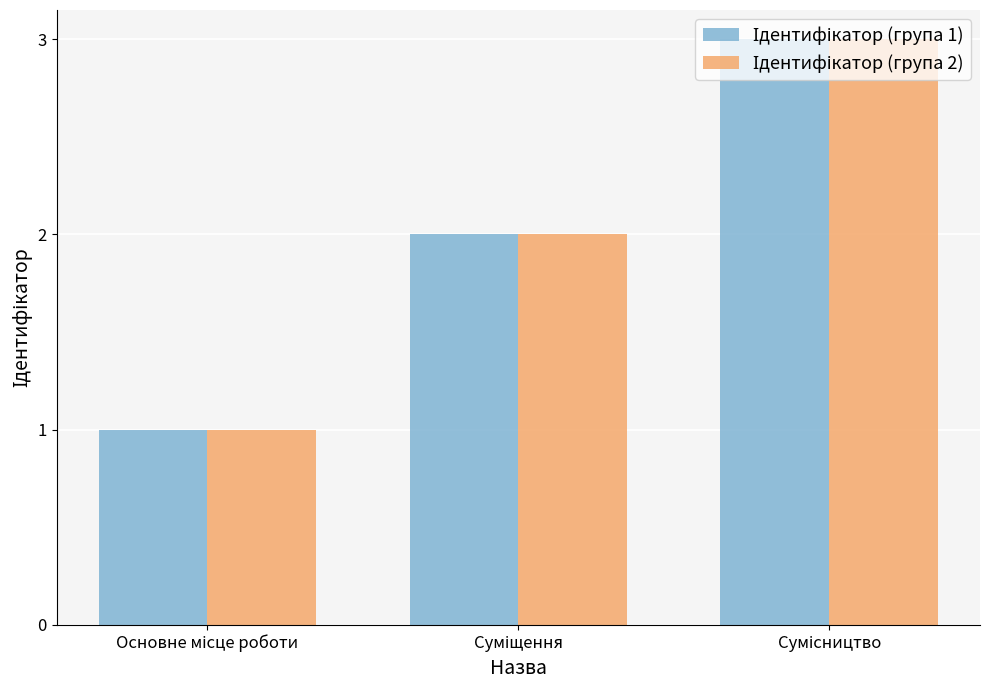

Are the bars grouped side by side (vs. stacked)?

Yes